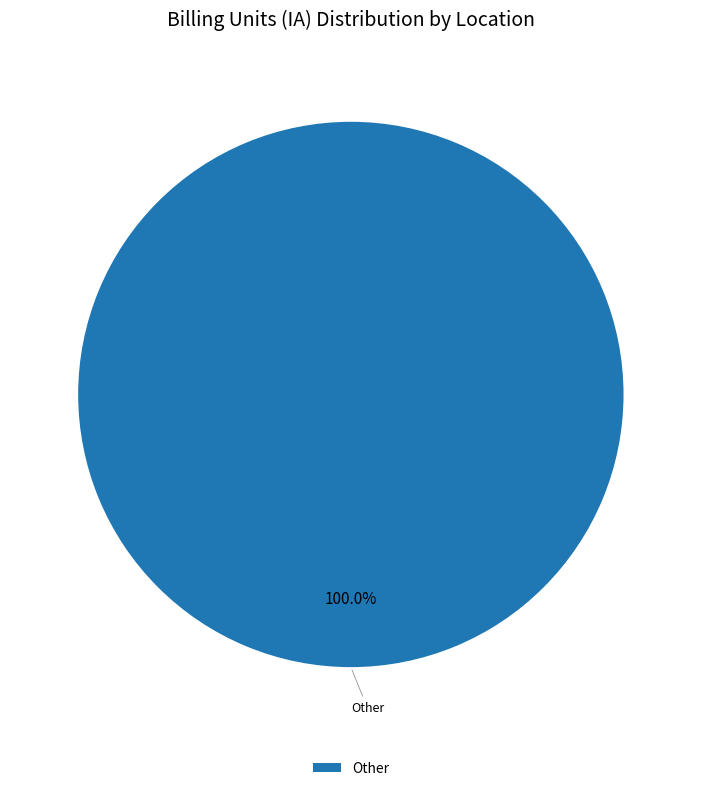

Which category accounts for the majority?

Other